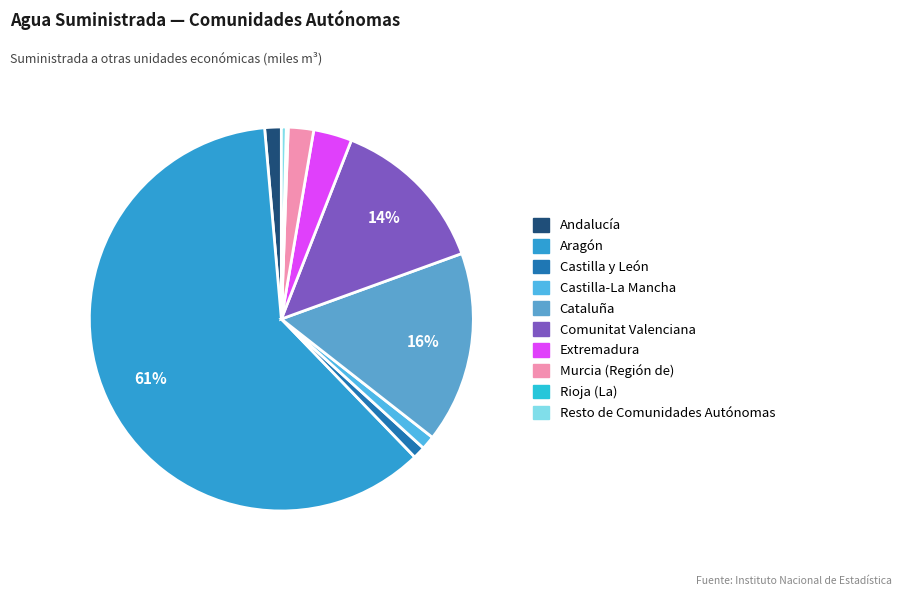

How much of the chart is everything except Murcia (Región de)?

97.9%